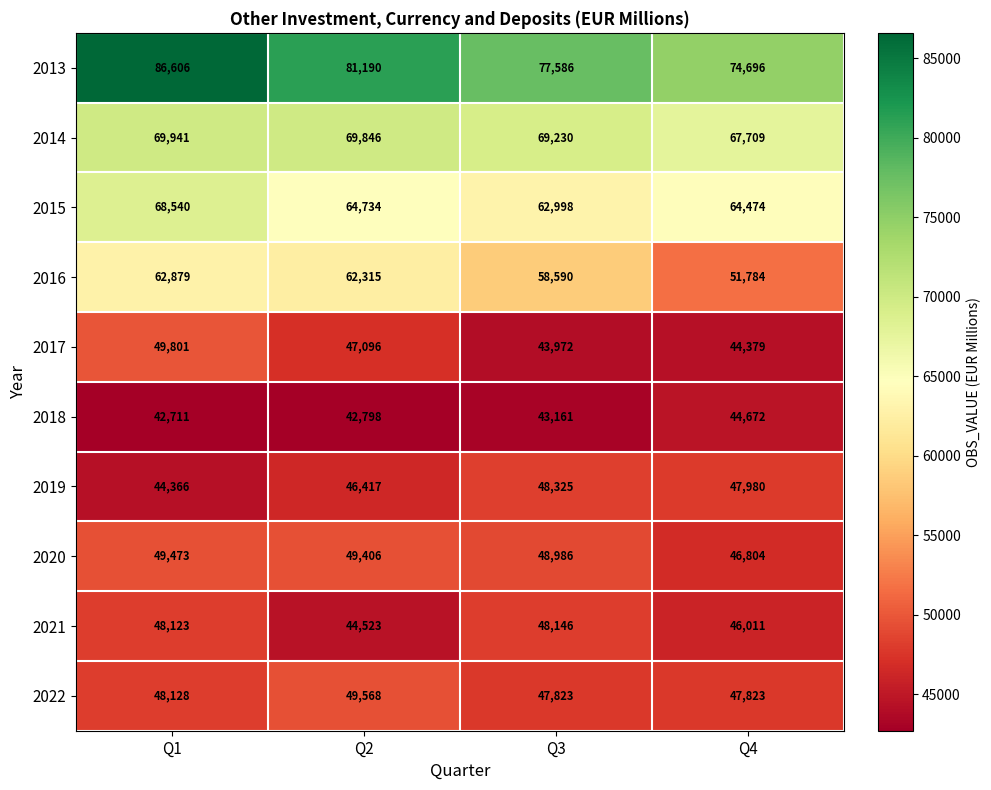

Is it true that 2022 equals 47823 at Q3?

True